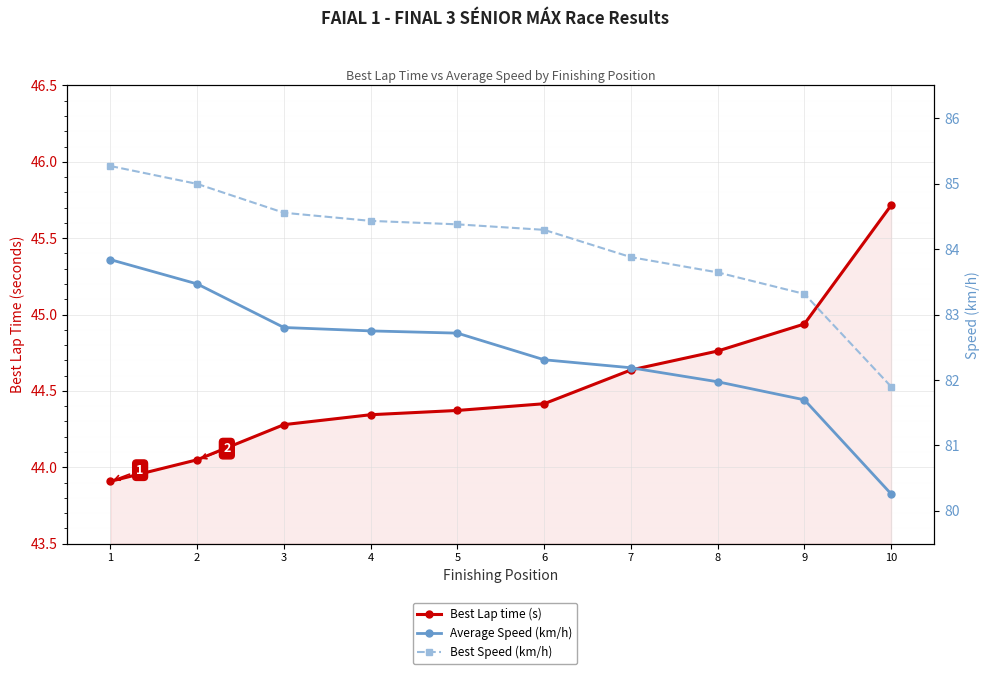

At which category is the sum across all series the highest?

1